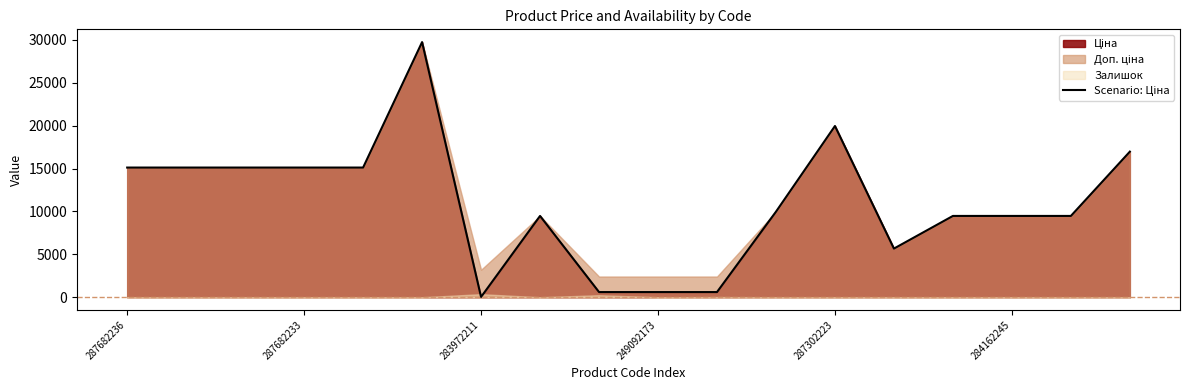

At which label does the data first exceed 9974?

287682236